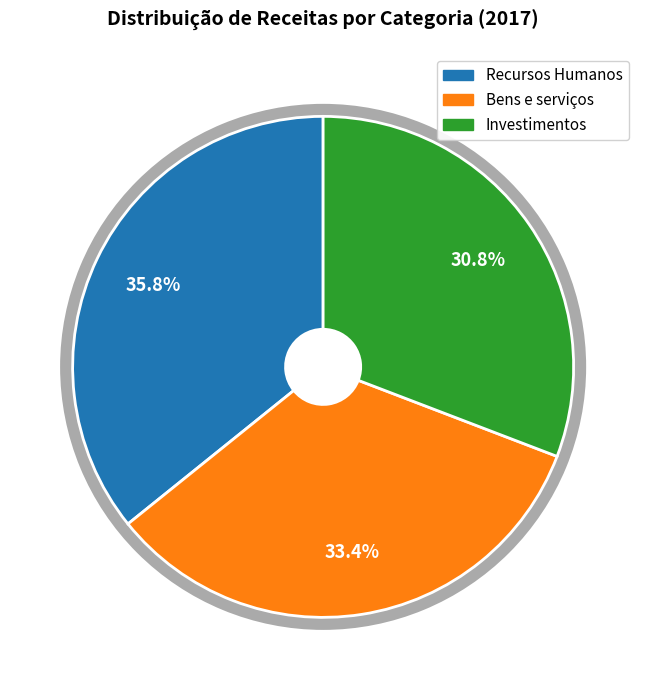

Is it true that Bens e serviços is 33% of the pie?

True